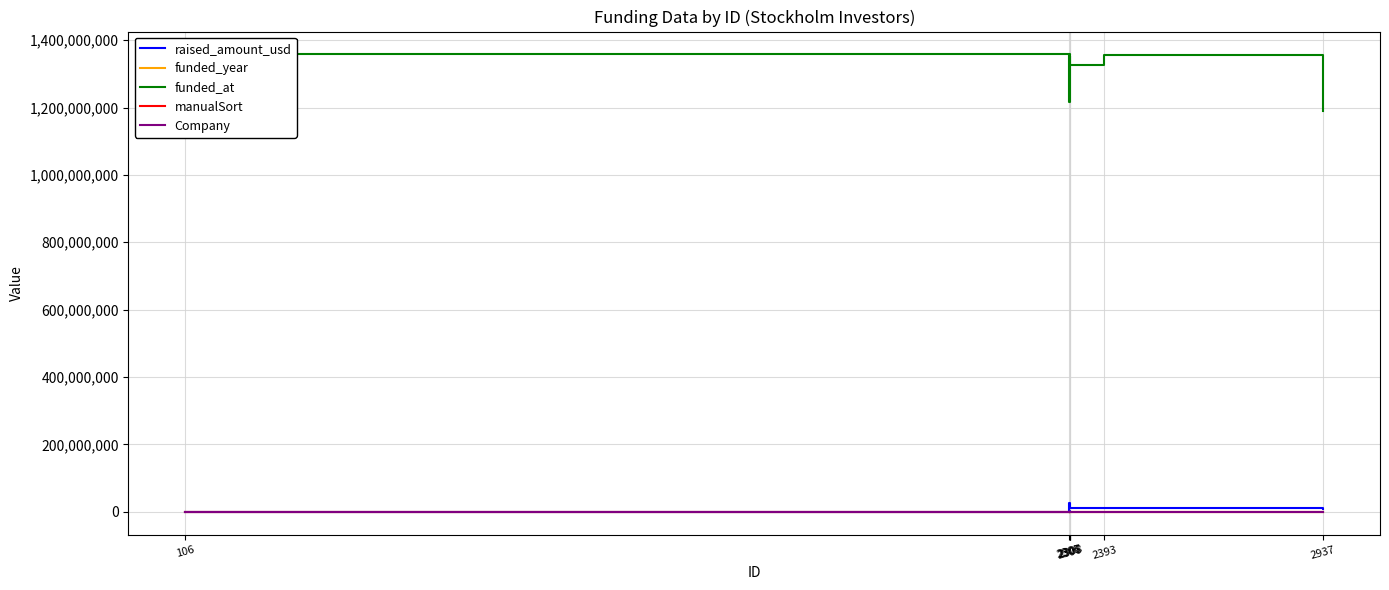

True or false: funded_at and raised_amount_usd cross at least once.

False